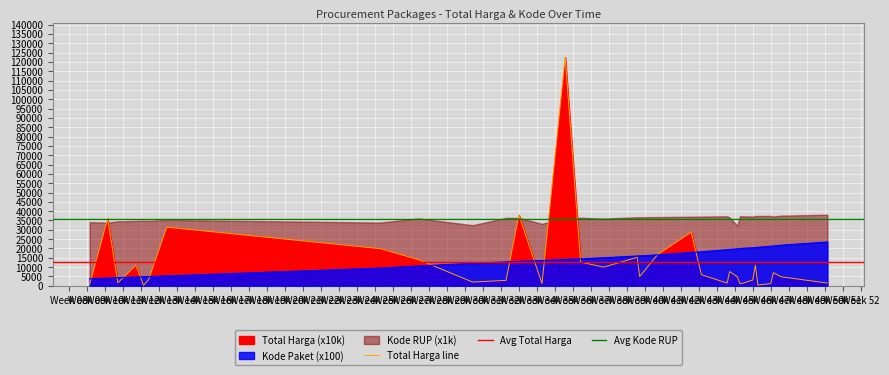

Reading left to right, list all the values displayed in this chart.

Total Harga: 693.6	35950.0	1578.7	11039.0	239.6	3413.3	31412.2	19920.0	13980.0	1995.0	2900.0	37907.5	1200.0	122468.2	12700.0	10000.0	15247.7	4947.8	16800.0	28731.8	5937.5	1440.0	7592.0	4814.0	1110.0	1344.2	3080.0	11000.0	382.5	1180.0	7009.3	4814.0	1475.0
Kode Paket: 3786.3	4098.6	4348.8	4709.8	4814.7	4941.3	5293.9	9472.8	10612.7	12052.6	12796.5	13085.6	13545.2	14099.5	14407.1	15029.1	15970.0	16026.0	16591.8	17857.8	18204.4	19350.9	19491.2	19801.9	19934.6	20111.4	20374.0	20539.3	20651.8	21214.5	21356.6	21745.5	23467.5